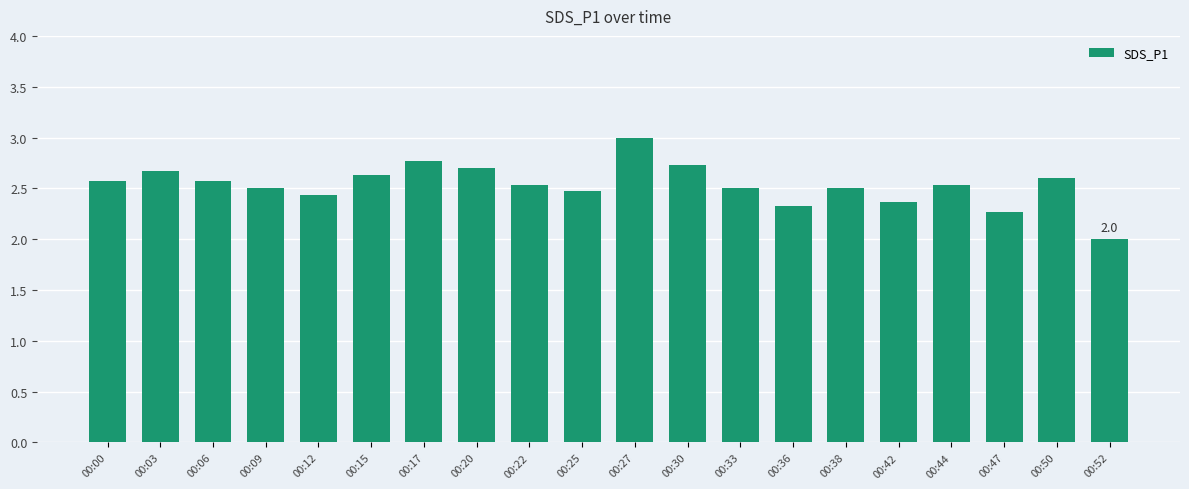

What is the maximum value shown in the chart?

3.0